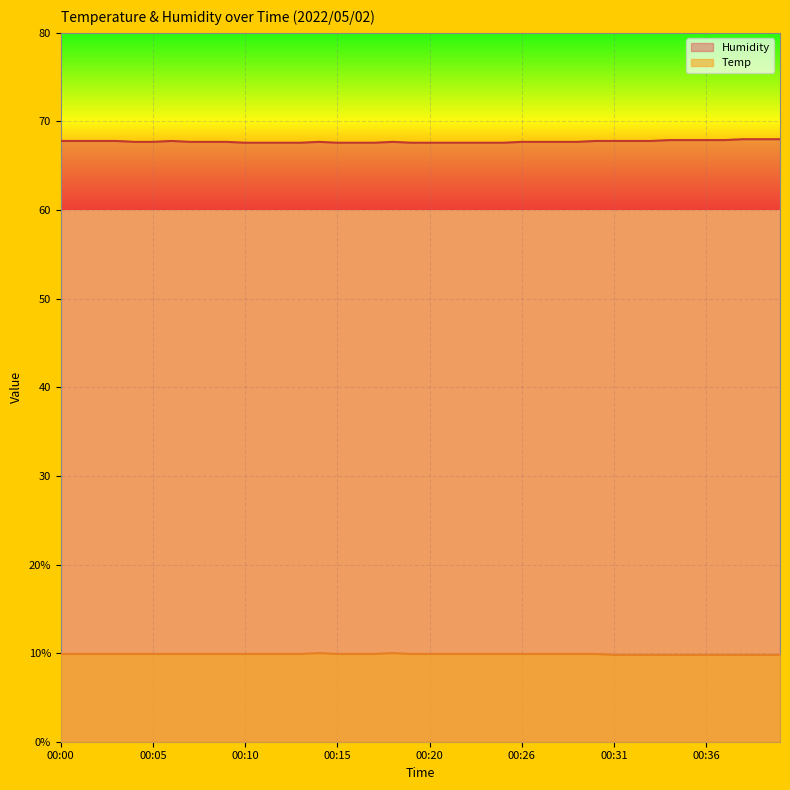

Which label corresponds to the smallest value in the chart?

00:31